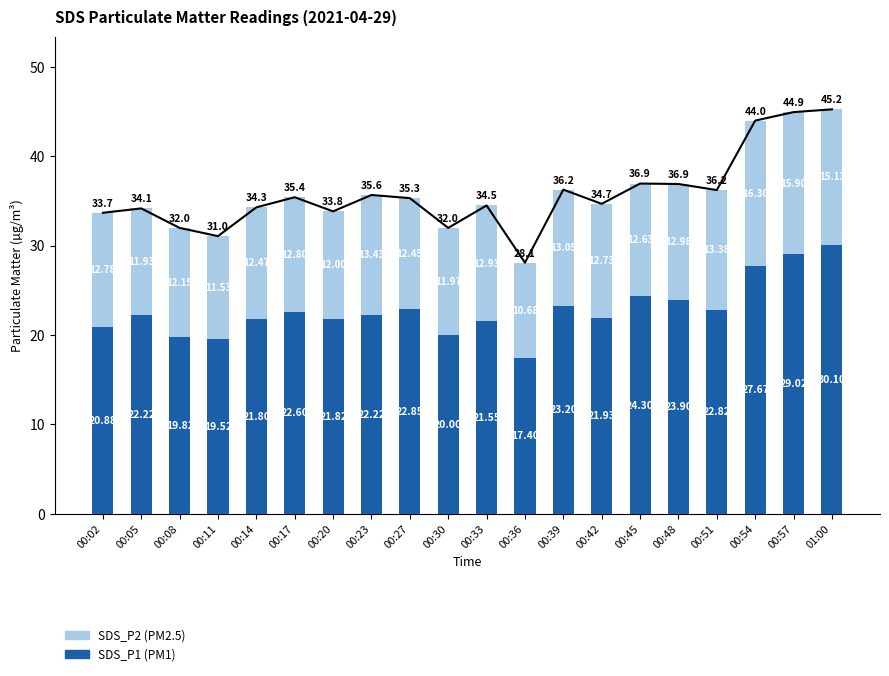

Rank the series at 00:27 from highest to lowest value.

SDS_P1 (PM1), SDS_P2 (PM2.5)